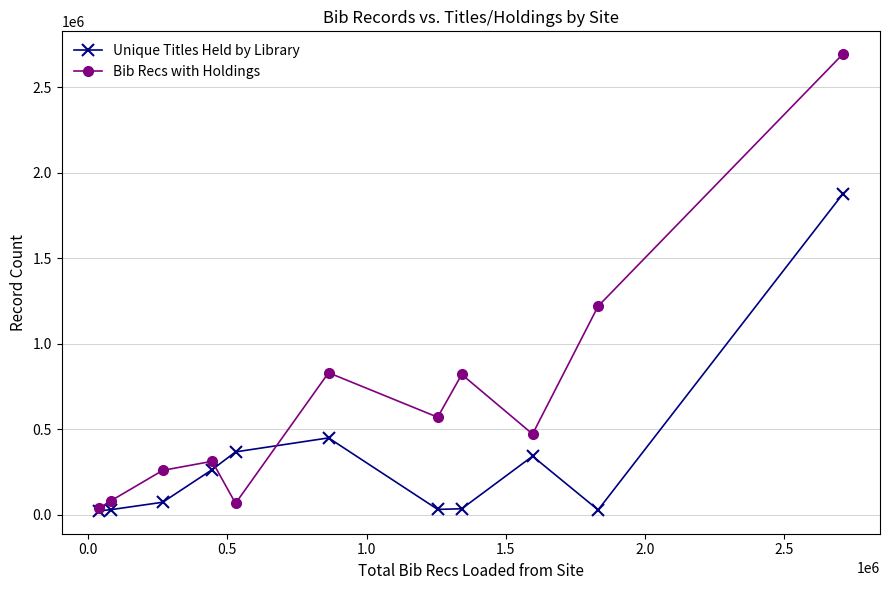

At how many categories does at least one series exceed 2171160?

1